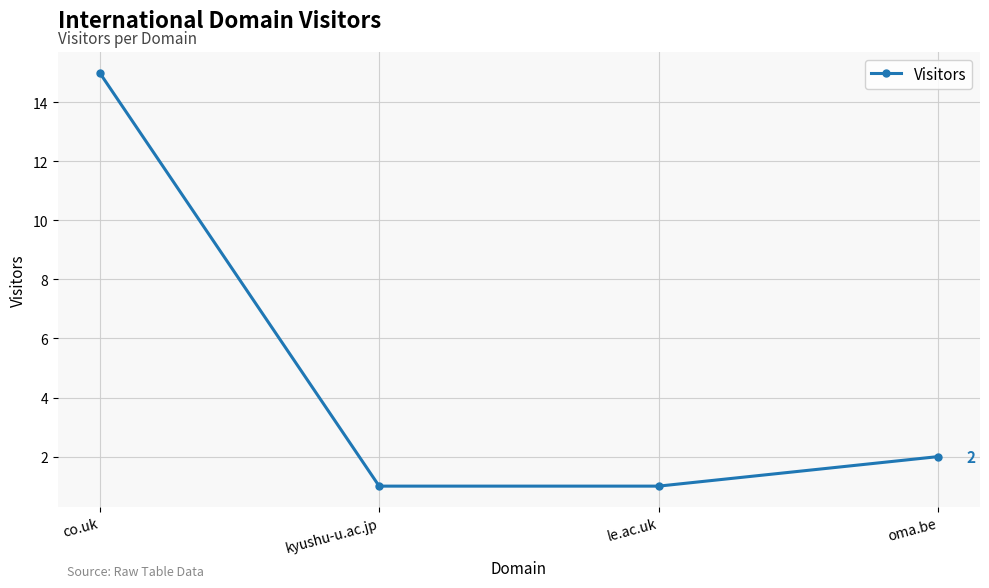

True or false: the data has more than 2 interior local peaks.

False